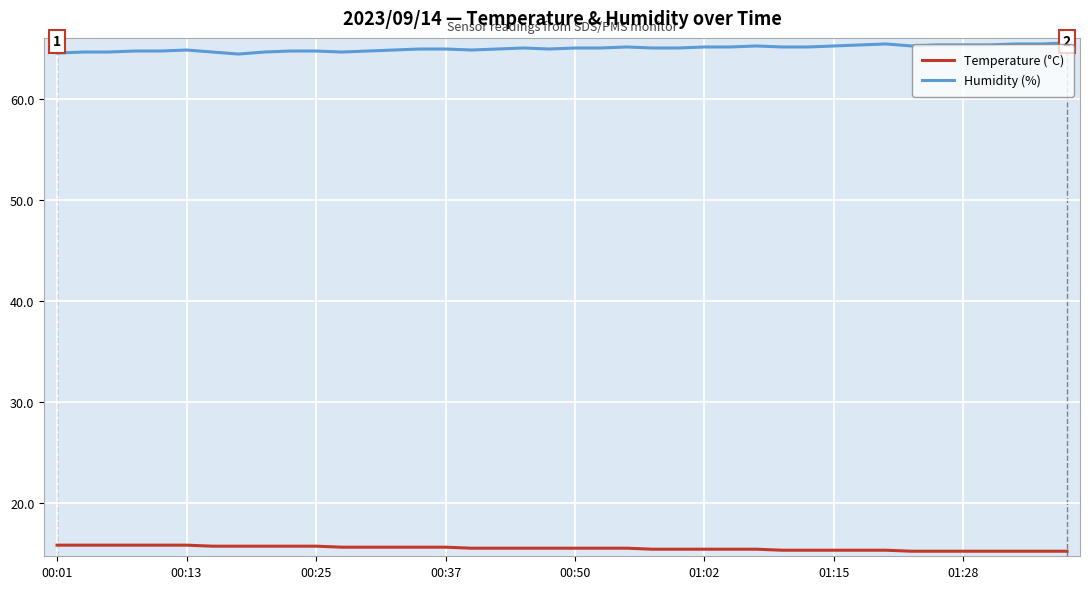

Which series has the largest total across all categories?

Humidity (%)